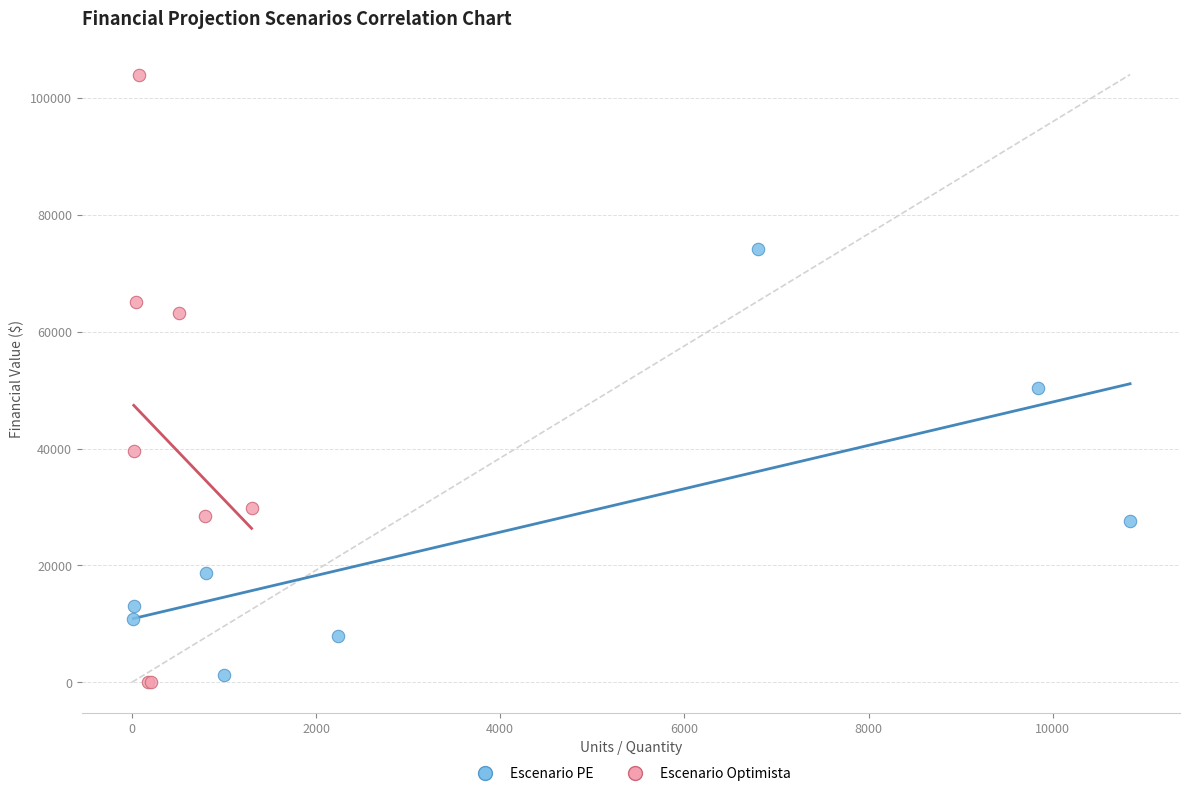

Which series has the largest Y range (max minus min)?

Escenario Optimista